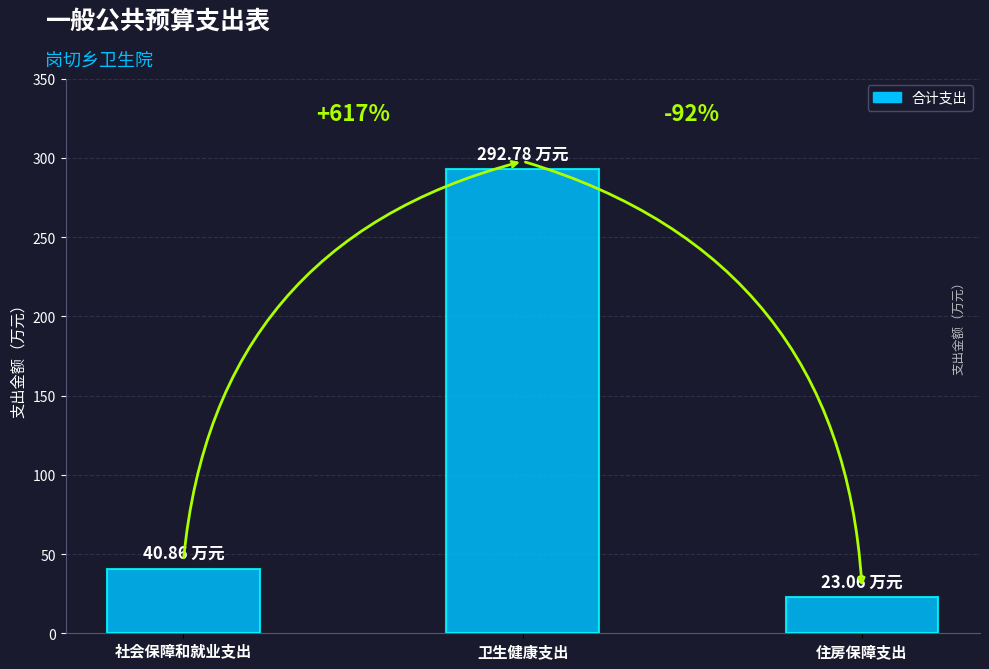

Approximately how many times larger is the value at 卫生健康支出 compared to 住房保障支出?

12.7